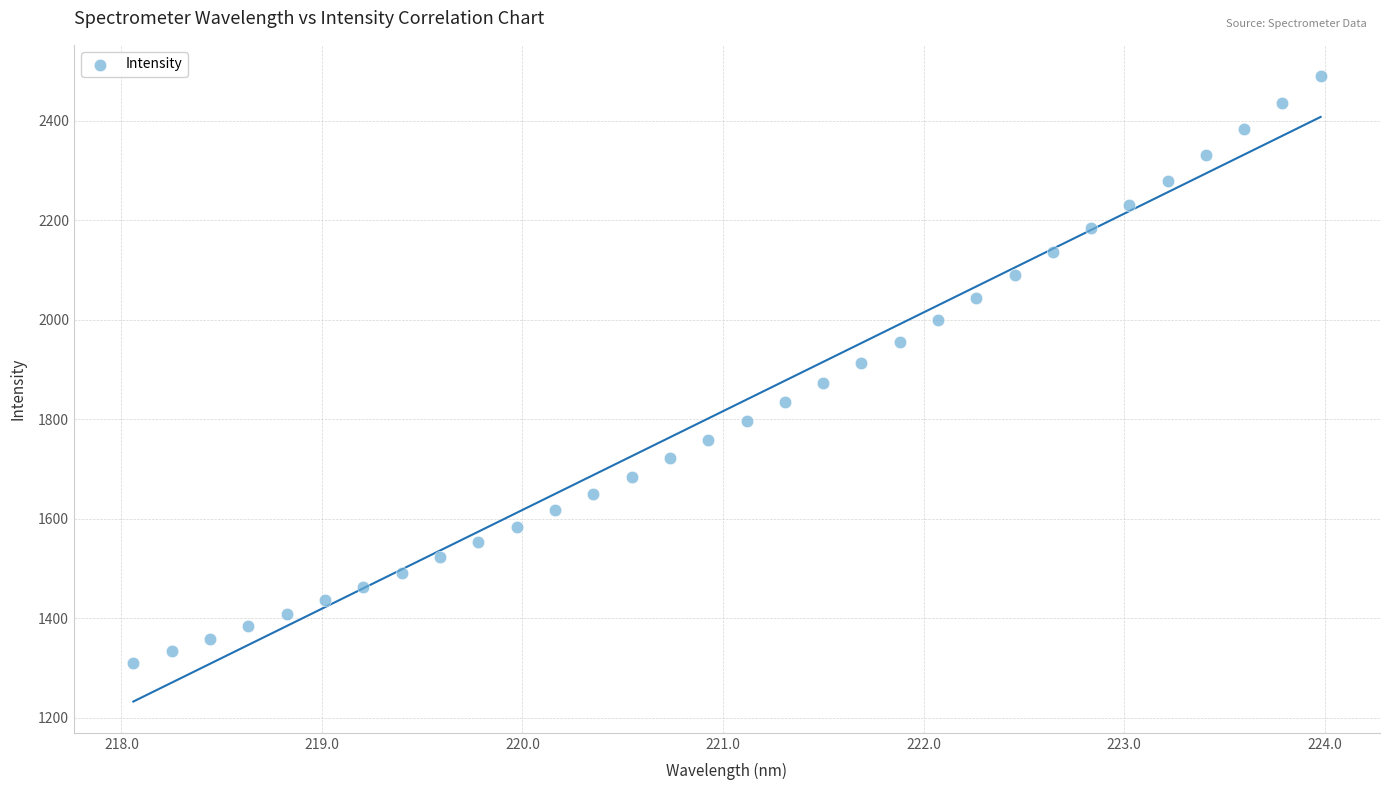

What is the range of Y values (max minus min)?

1178.6